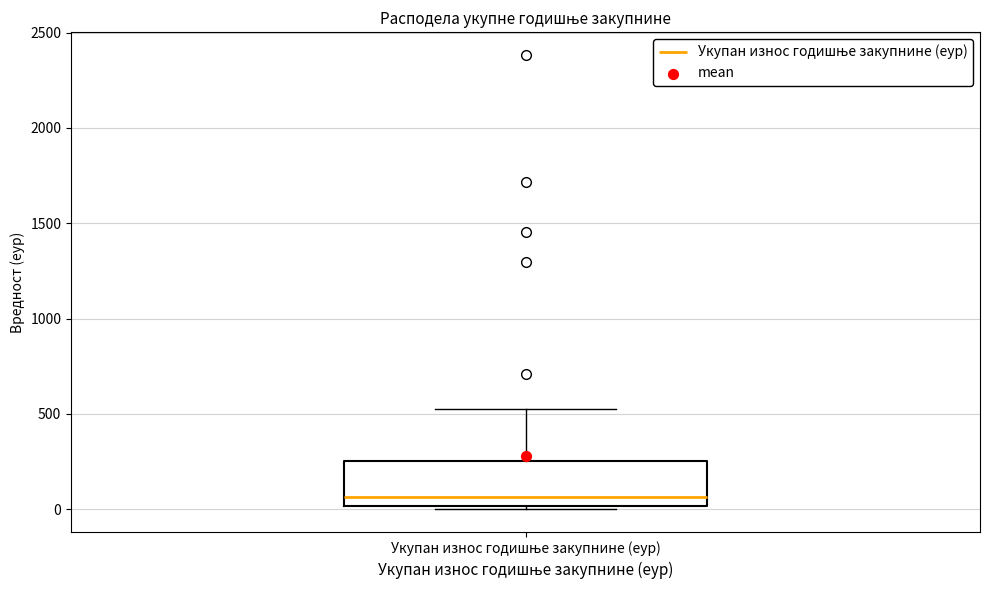

Read this box plot against the y-axis: the position of the median line, the range covered by the box, and the ends of both whiskers. The values are not printed on the chart, so give them approximately, as read against the axis.

median 50, box 0 to 250, whiskers 0 (just below the box's lower edge) to 550